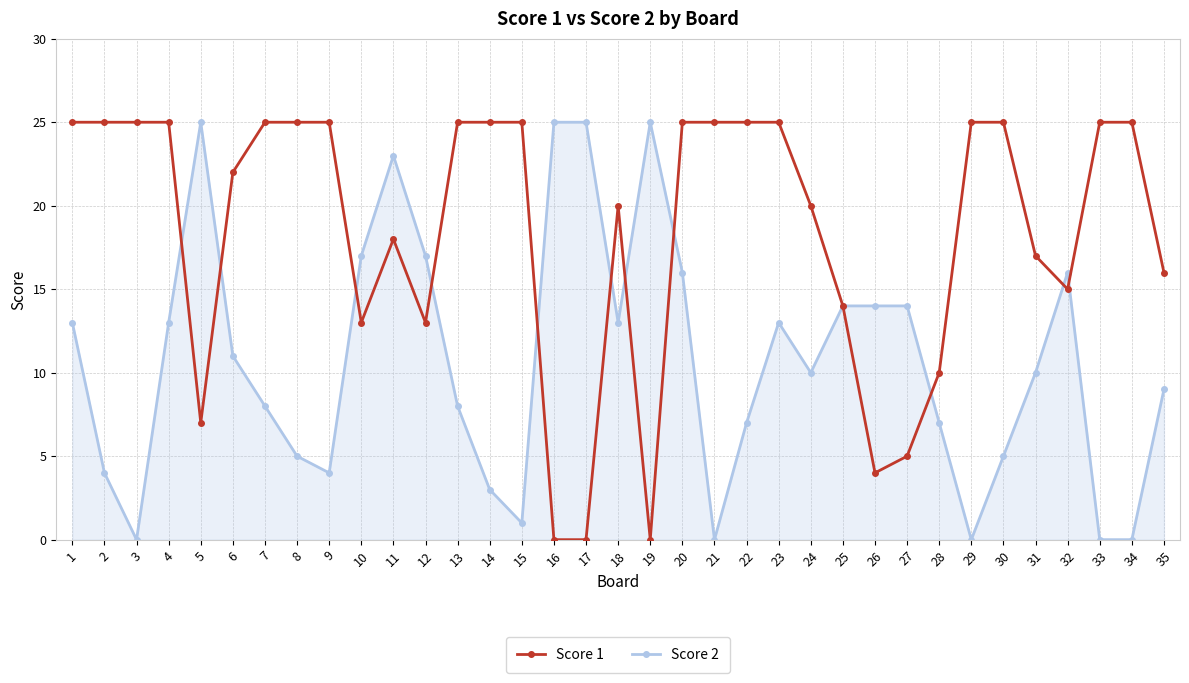

True or false: Score 2 has a value of 5 at 8.

True